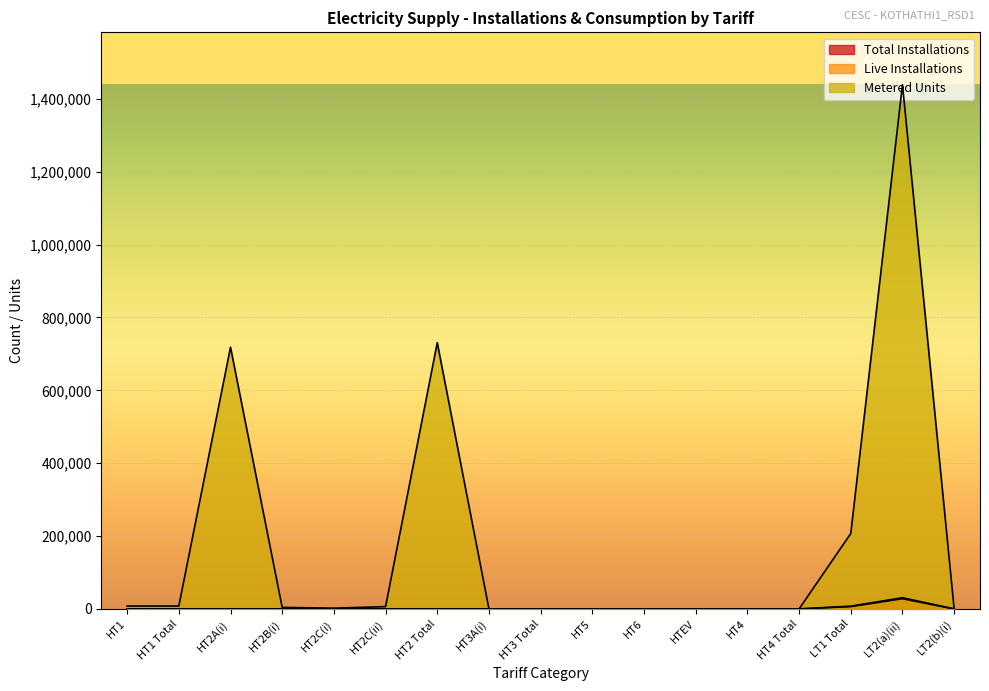

True or false: Total Installations has a value of 0 at HT2C(i).

False